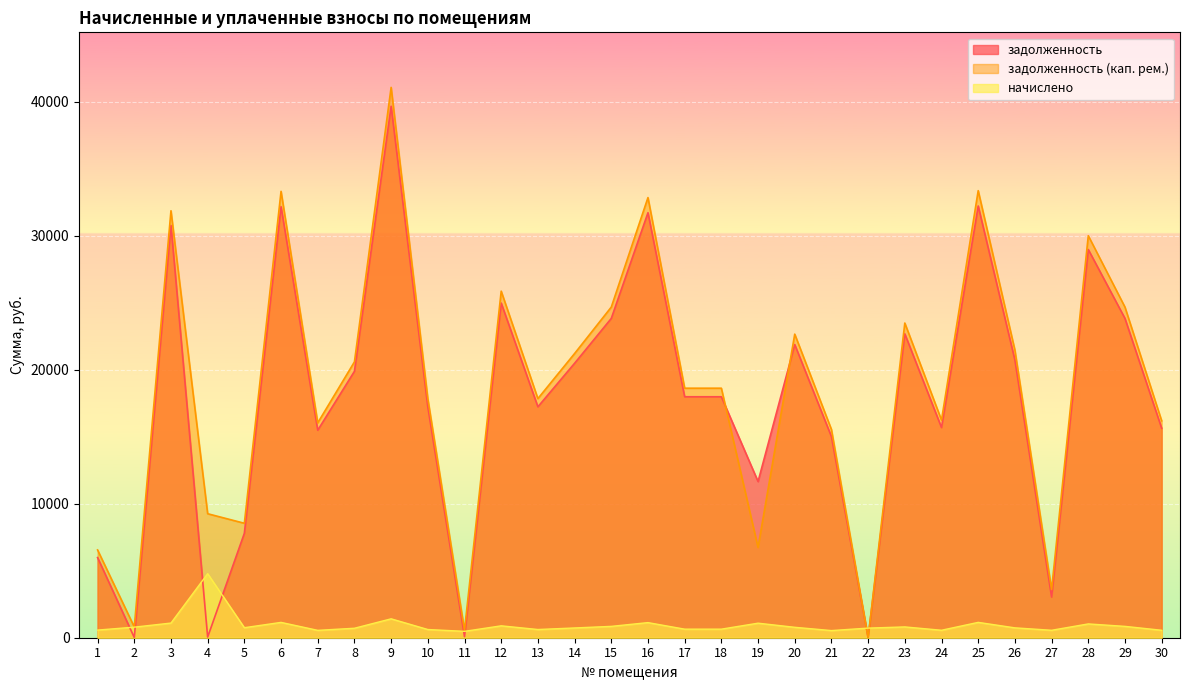

Reading left to right, list all the values displayed in this chart.

задолженность: 1=5978.2	2=15.9	3=30758.0	4=51.0	5=7790.4	6=32156.3	7=15478.9	8=19872.8	9=39646.1	10=17226.6	11=76.4	12=24966.0	13=17226.6	14=20472.1	15=23817.7	16=31706.9	17=17975.5	18=17975.5	19=11652.5	20=21870.1	21=15004.4	22=0.0	23=22669.2	24=15678.7	25=32206.2	26=20721.8	27=3037.9	28=28960.6	29=23817.7	30=15628.7
задолженность (кап. рем.): 1=6548.2	2=804.4	3=31852.0	4=9250.3	5=8538.0	6=33300.0	7=16029.5	8=20579.7	9=41056.2	10=17839.3	11=552.4	12=25854.0	13=17839.3	14=21200.3	15=24664.9	16=32834.6	17=18614.9	18=18614.9	19=6737.6	20=22648.0	21=15538.1	22=0.0	23=23475.5	24=16236.4	25=33351.7	26=21458.9	27=3593.8	28=29990.6	29=24664.9	30=16184.6
начислено: 1=570.1	2=788.5	3=1094.0	4=4778.3	5=747.7	6=1143.8	7=550.6	8=706.9	9=1410.2	10=612.7	11=476.0	12=888.0	13=612.7	14=728.2	15=847.1	16=1127.8	17=639.4	18=639.4	19=1085.1	20=777.9	21=533.7	22=717.5	23=806.3	24=557.7	25=1145.5	26=737.0	27=555.9	28=1030.1	29=847.1	30=555.9